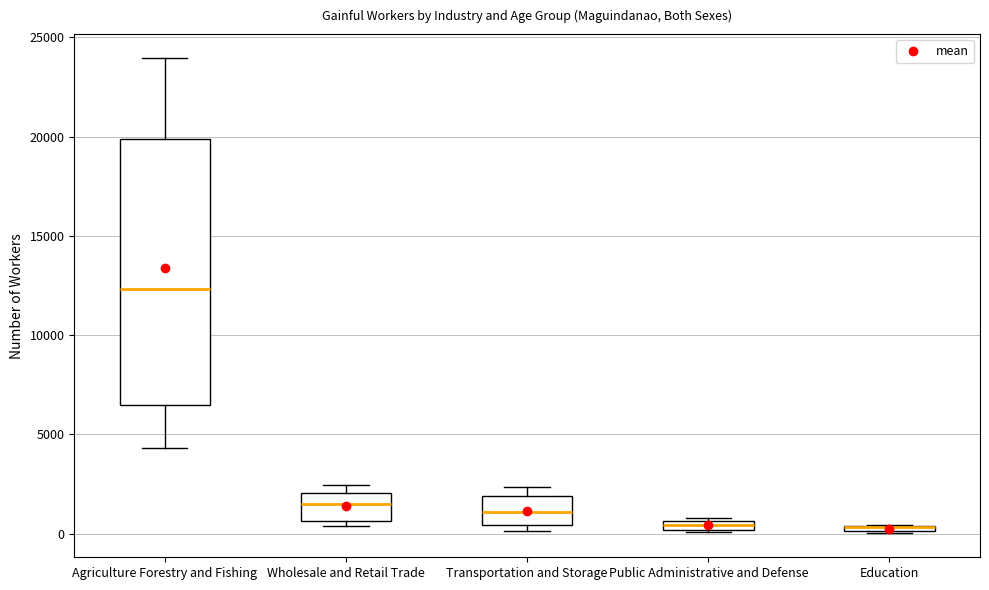

Which box is the tallest, from its lower edge to its upper edge?

Agriculture Forestry and Fishing